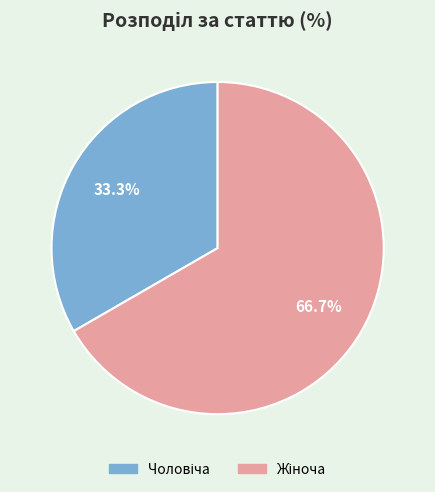

Is there any slice that represents more than half of the pie?

Yes